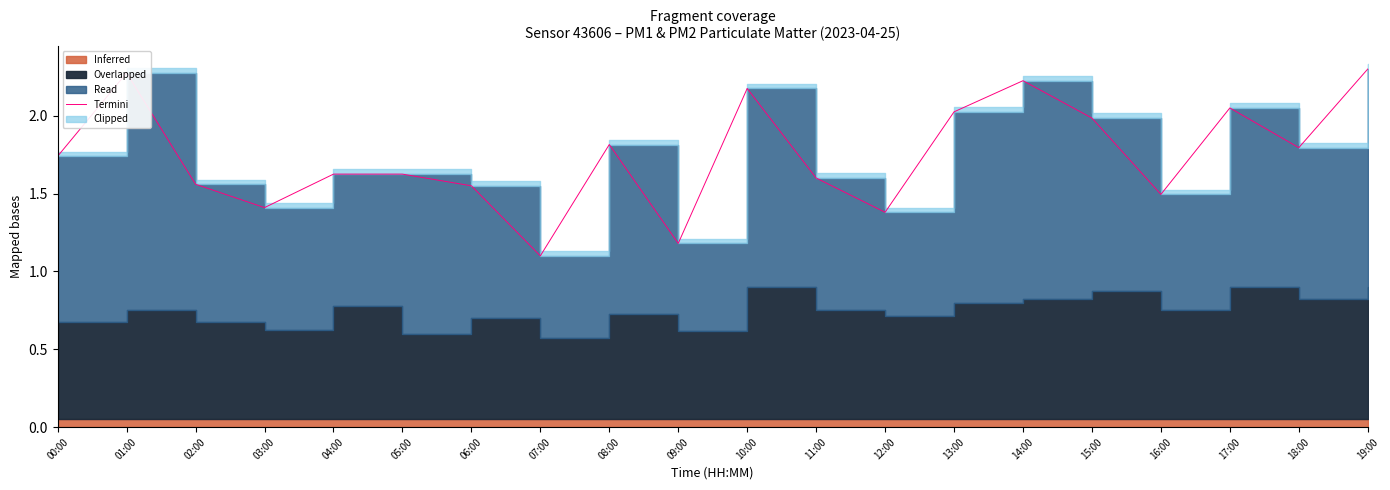

The value at 04:00 is 1.6. True or false?

True